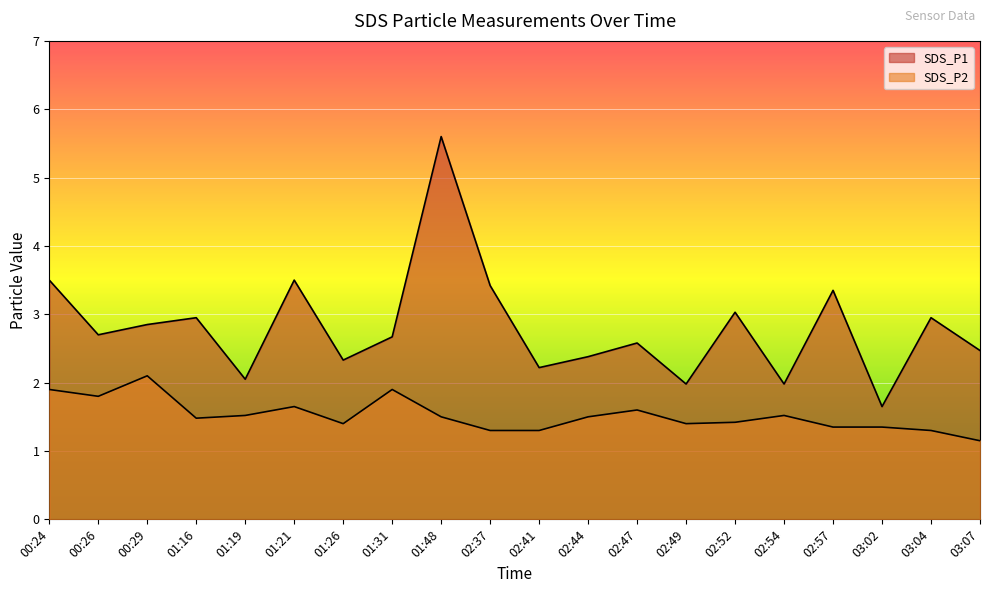

Which series has the largest total across all categories?

SDS_P1